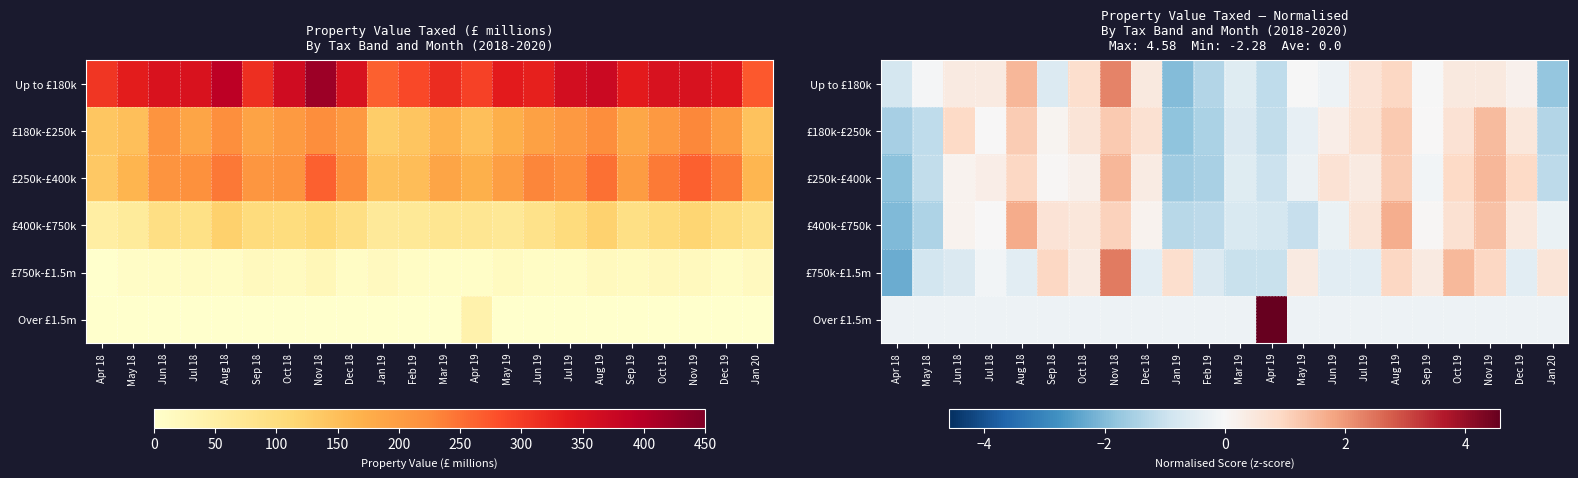

Count the number of categories in the chart.

22